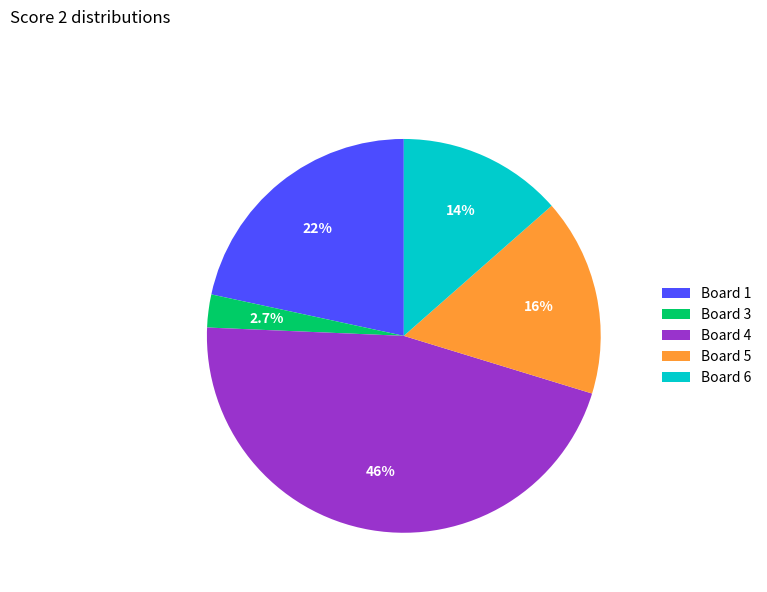

Approximately how many times larger is the value at Board 1 compared to Board 5?

1.3